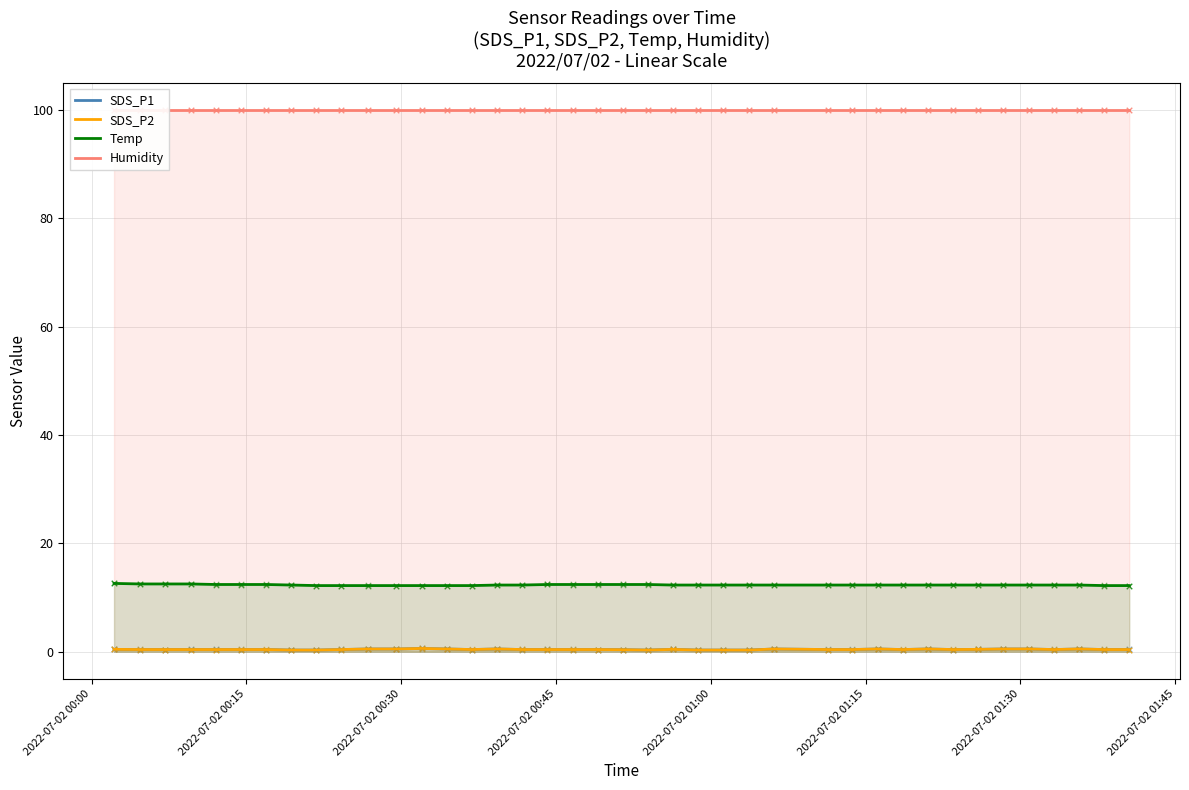

At how many categories does at least one series exceed 70?

40